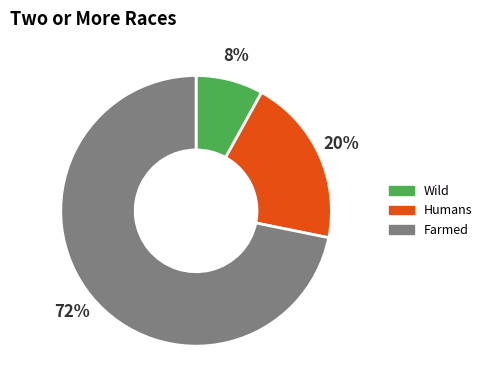

To the nearest percent, what is the difference between the largest and smallest slice percentages?

64%